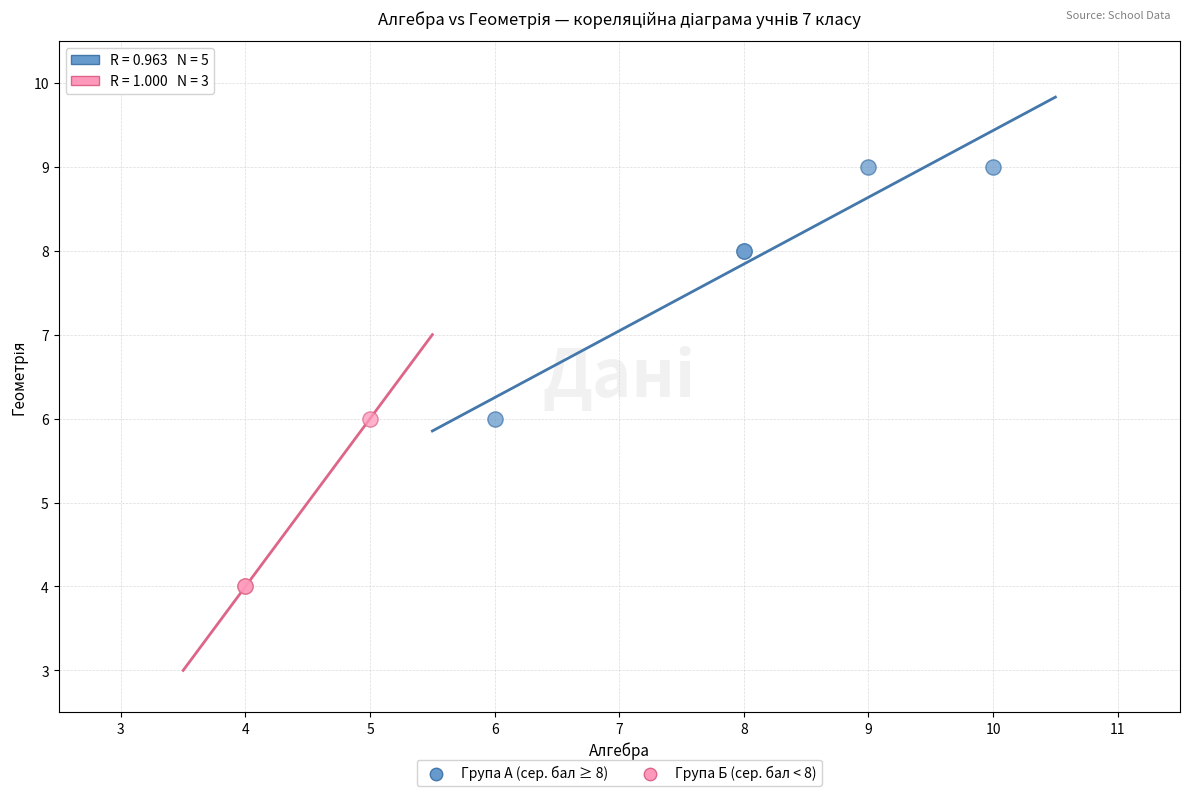

Which series has the largest Y range (max minus min)?

Група A (сер. бал ≥ 8)